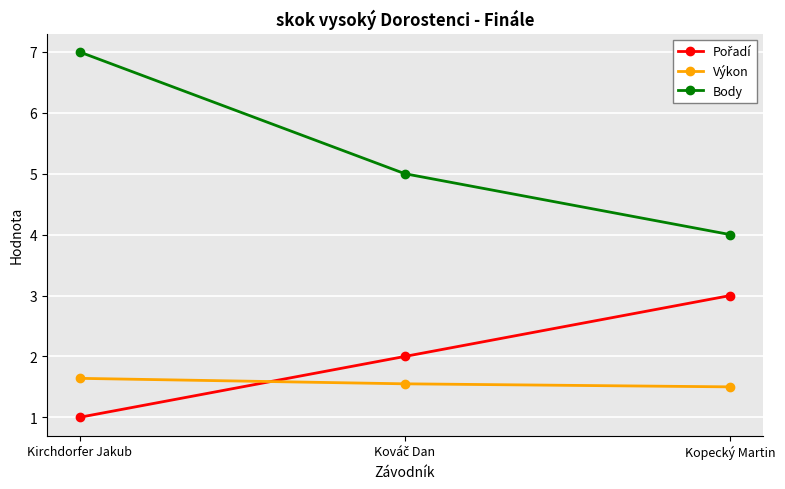

Is it true that Body equals 7.0 at Kirchdorfer Jakub?

True